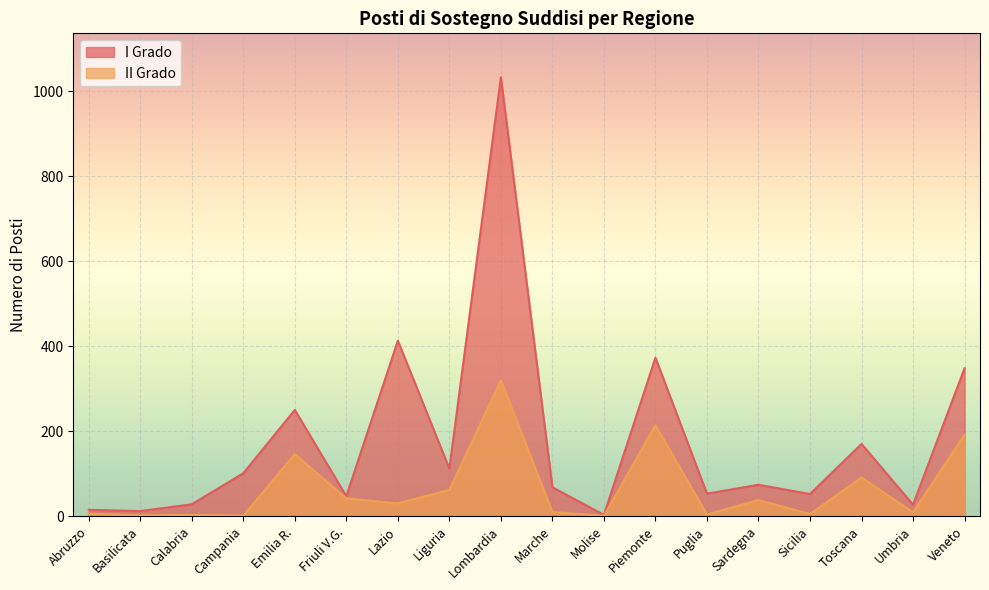

Count the number of data series in this chart.

2